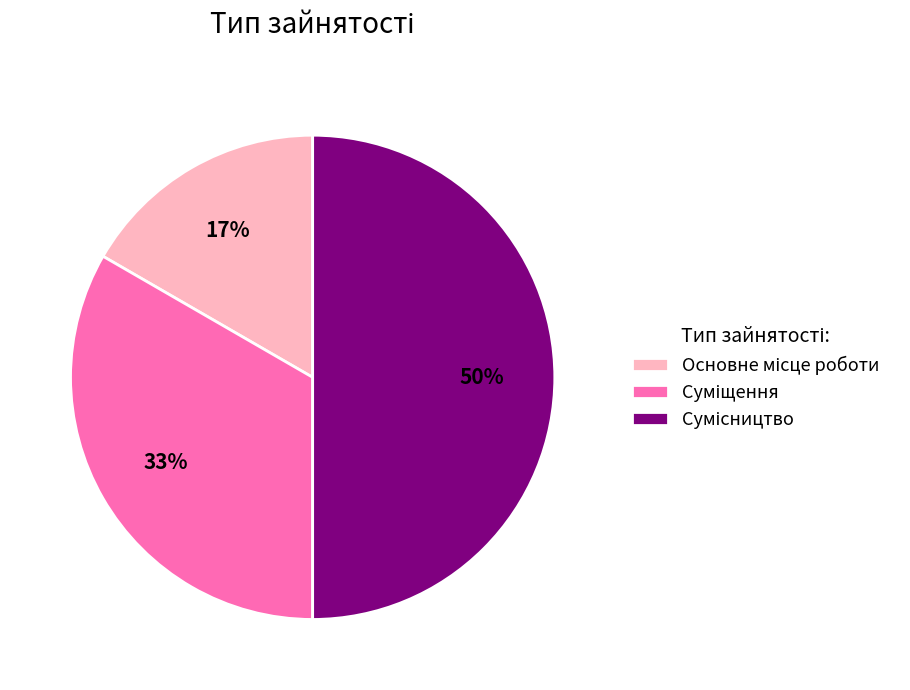

To the nearest percent, what is the average slice percentage?

33%